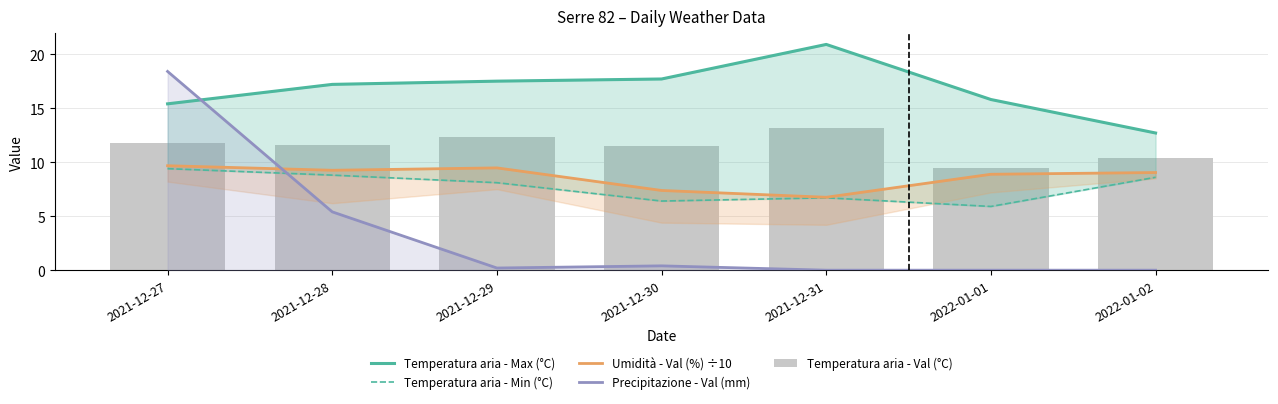

What is the difference between the Umidità - Val (%) ÷10 values at 2021-12-28 and 2021-12-29?

0.2